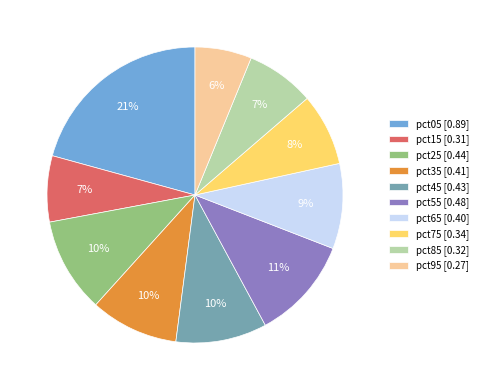

Combined, do pct05 and pct55 account for over 50%?

No